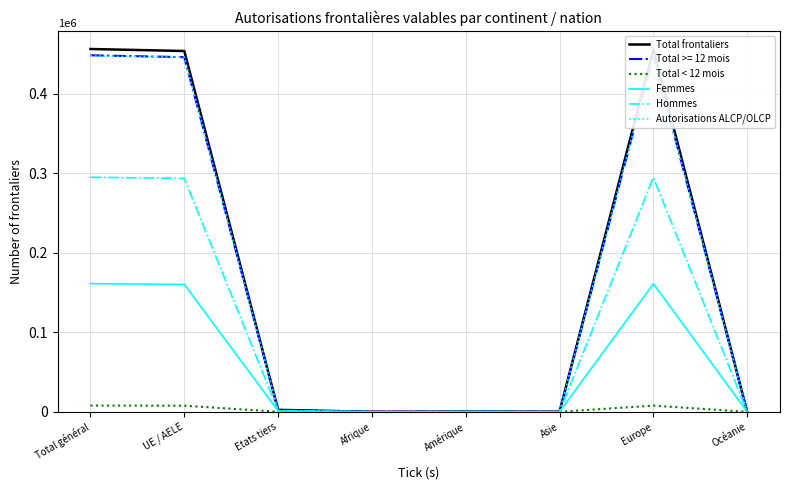

After their last crossing, which series has the higher values: Femmes or Autorisations ALCP/OLCP?

Femmes